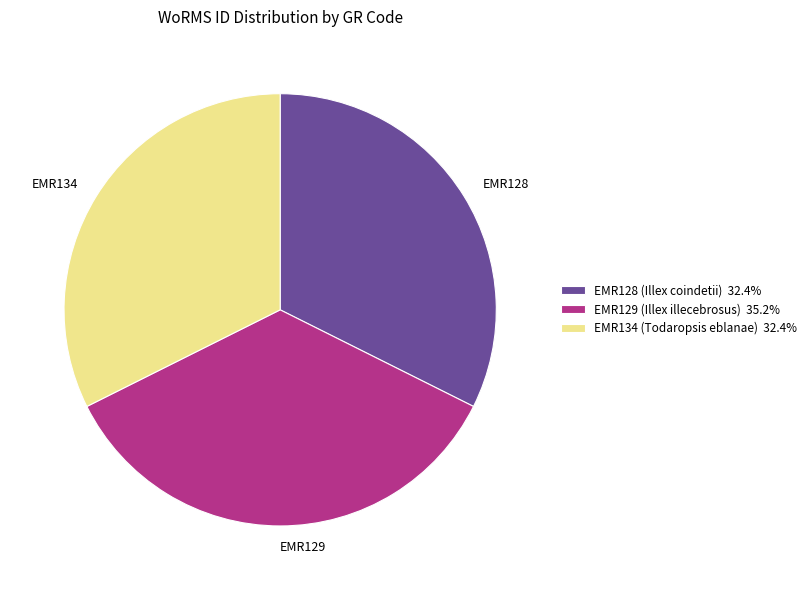

Count the number of slices in the pie.

3